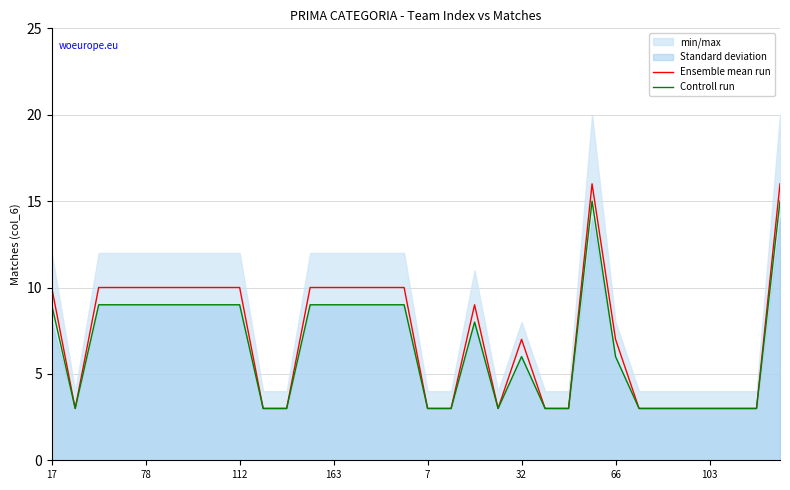

Between 29 and 31, which is larger?

31